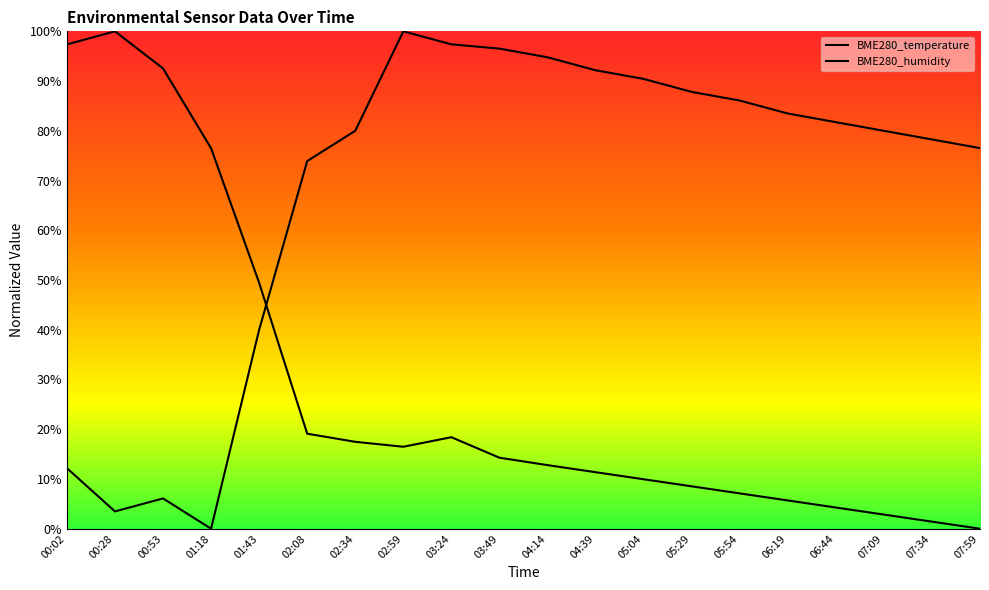

How many interior local peaks does the BME280_humidity series have?

2